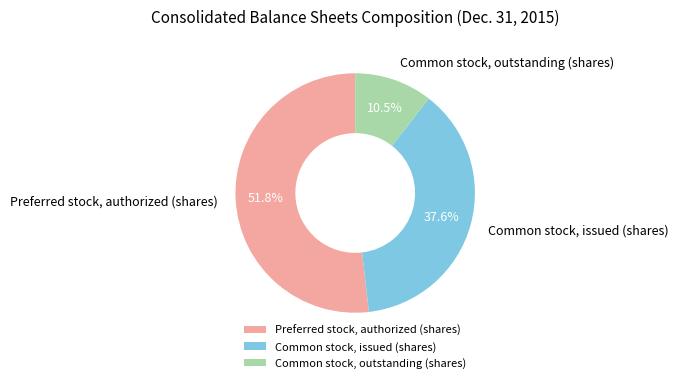

Between Common stock, outstanding (shares) and Common stock, issued (shares), which is larger?

Common stock, issued (shares)